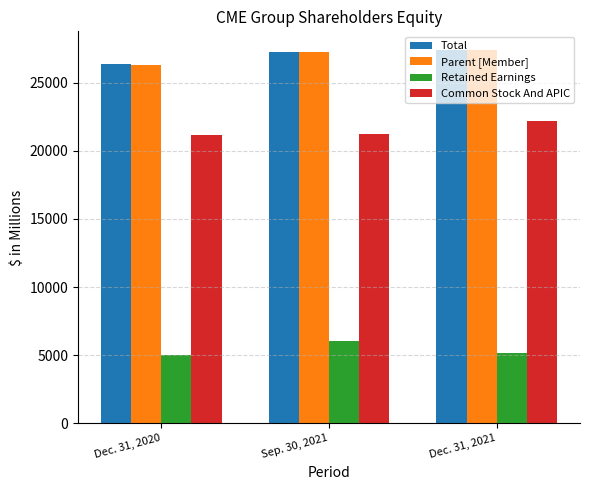

The Common Stock And APIC series shows 21207.4 at Sep. 30, 2021. True or false?

True